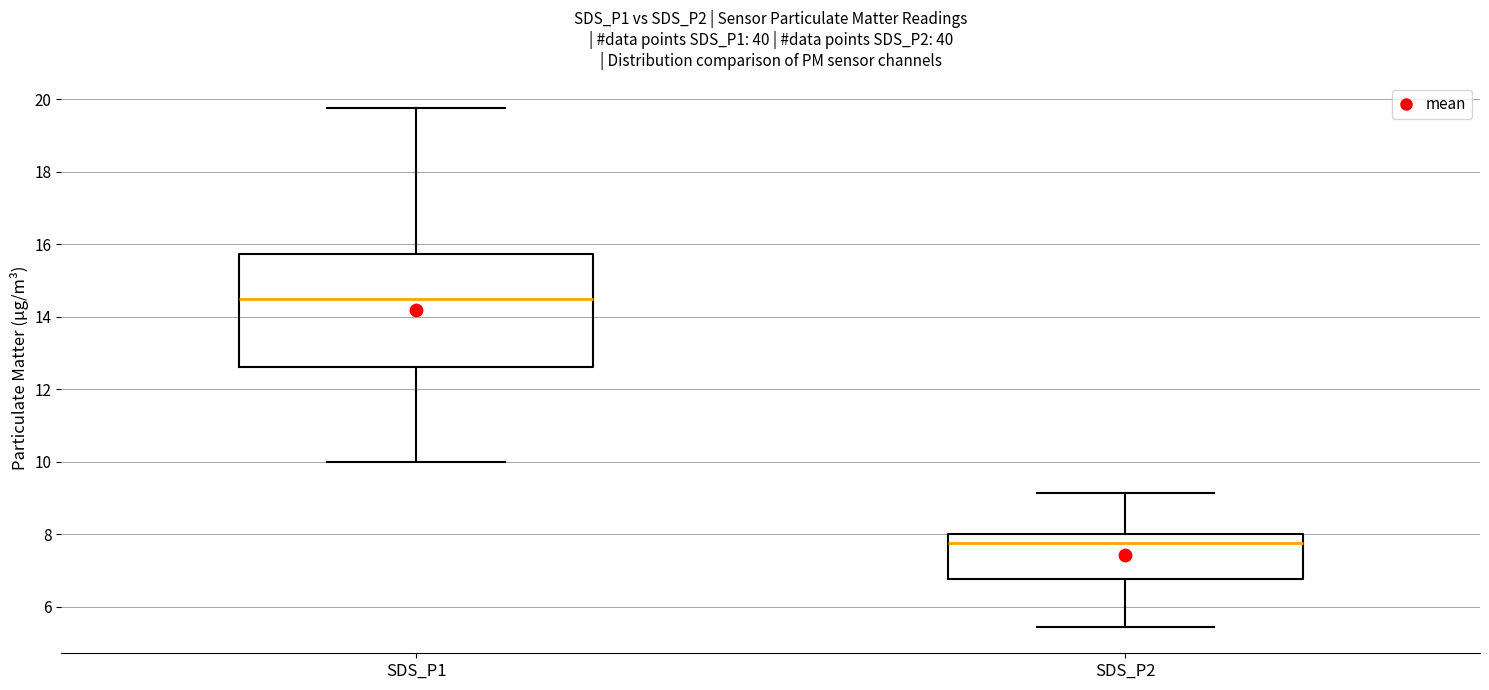

Where is the upper edge of the box for SDS_P1 on the y-axis? The values are not printed on the chart, so give them approximately, as read against the axis.

15.8